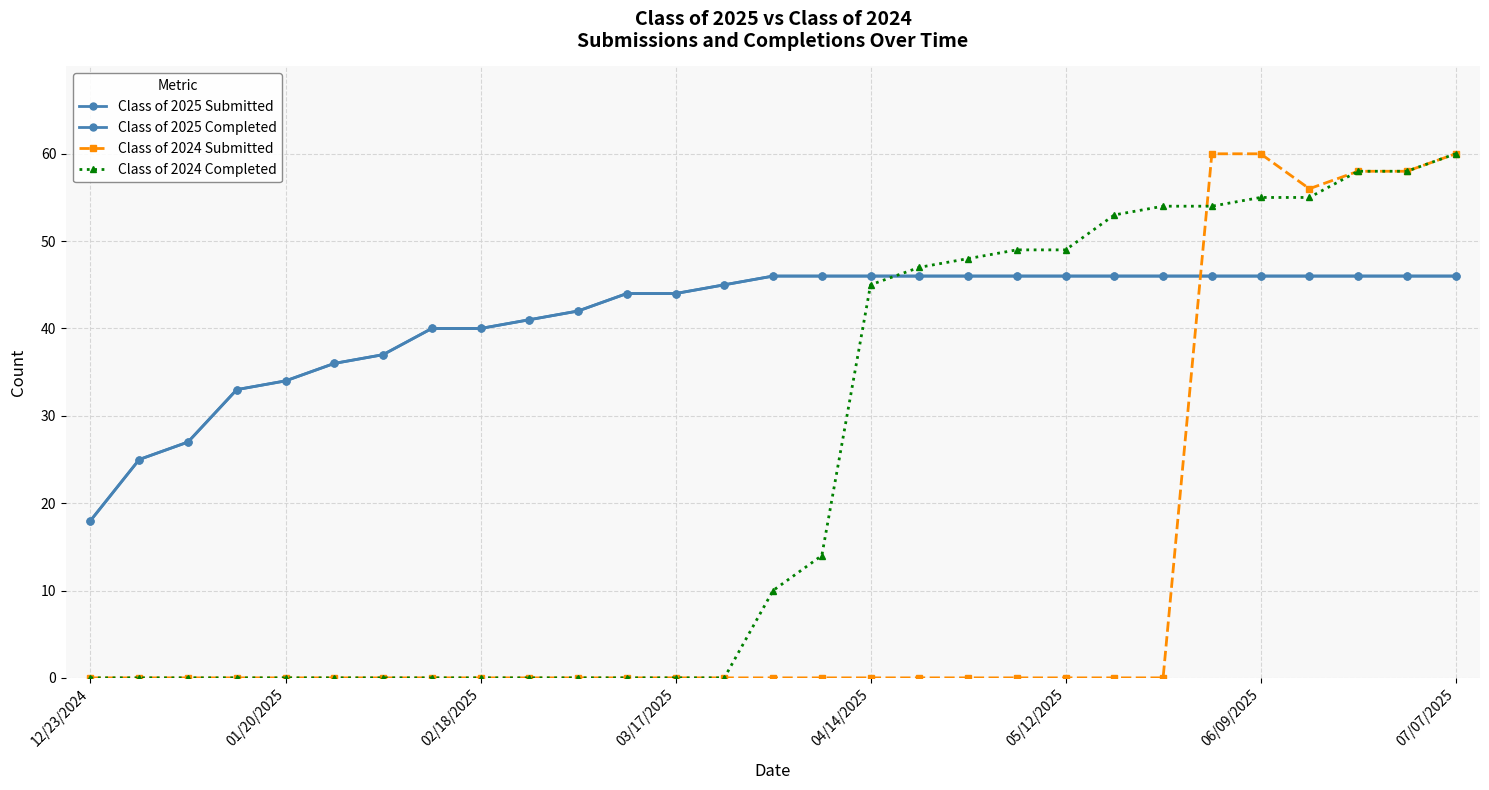

At how many categories does at least one series exceed 38?

22